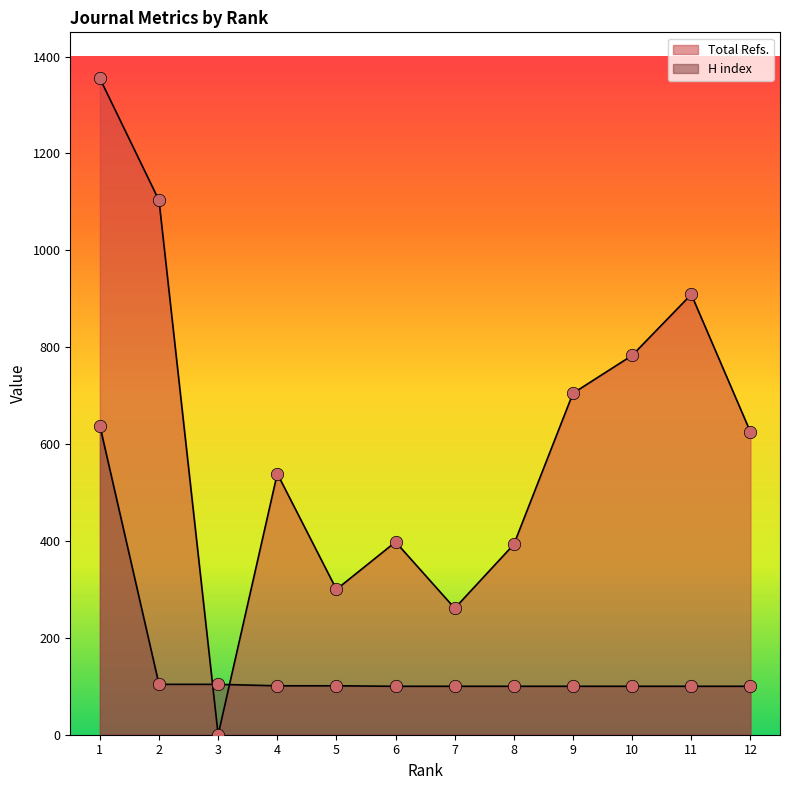

At how many categories does at least one series exceed 905?

3